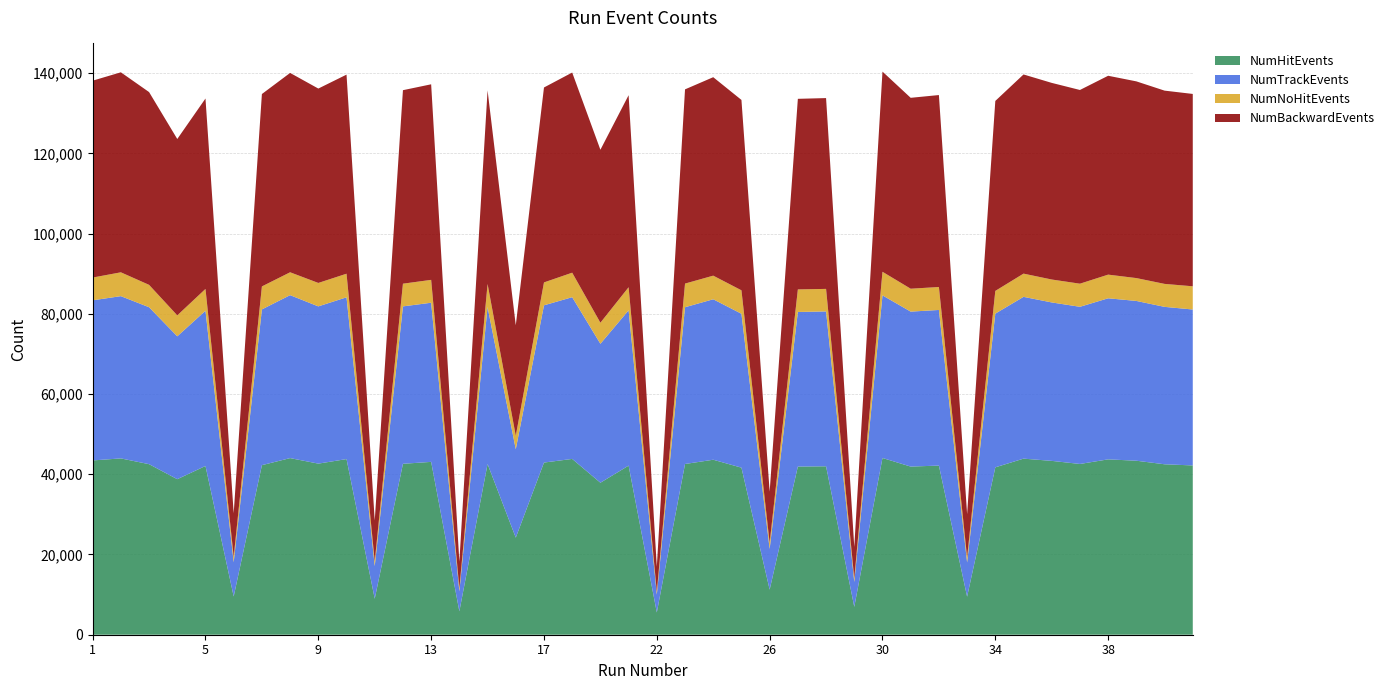

Reading right to left, transcribe all the data shown in this chart.

NumHitEvents: 41=42201	40=42490	39=43376	38=43717	37=42568	36=43338	35=43896	34=41726	33=9486	32=42165	31=41917	30=44059	29=6944	28=41988	27=41924	26=11242	25=41647	24=43624	23=42559	22=5546	20=42156	19=37893	18=43826	17=42919	16=24202	15=42555	14=5839	13=43089	12=42611	11=8975	10=43785	9=42653	8=44031	7=42267	6=9537	5=42069	4=38773	3=42515	2=43956	1=43447
NumTrackEvents: 41=38872	40=39242	39=39832	38=40152	37=39181	36=39498	35=40331	34=38317	33=8528	32=38796	31=38630	30=40538	29=6209	28=38608	27=38535	26=10149	25=38365	24=40002	23=39081	22=4452	20=38716	19=34636	18=40318	17=39197	16=22040	15=39139	14=4972	13=39672	12=39239	11=8138	10=40330	9=39199	8=40619	7=38833	6=8545	5=38695	4=35615	3=39126	2=40447	1=39919
NumNoHitEvents: 41=5787	40=5726	39=5699	38=5898	37=5759	36=5715	35=5791	34=5667	33=1281	32=5722	31=5709	30=5880	29=893	28=5614	27=5623	26=1524	25=5847	24=5885	23=5894	22=708	20=5753	19=5253	18=6106	17=5710	16=3360	15=5746	14=780	13=5701	12=5660	11=1190	10=5880	9=5842	8=5703	7=5729	6=1337	5=5438	4=5225	3=5578	2=5942	1=5671
NumBackwardEvents: 41=47952	40=48179	39=49038	38=49577	37=48291	36=49016	35=49651	34=47358	33=10759	32=47852	31=47591	30=49903	29=7832	28=47567	27=47512	26=12757	25=47459	24=49474	23=48419	22=6249	20=47874	19=43115	18=49895	17=48594	16=27544	15=48265	14=6615	13=48753	12=48237	11=10159	10=49632	9=48460	8=49698	7=47961	6=10867	5=47472	4=43966	3=48058	2=49861	1=49082